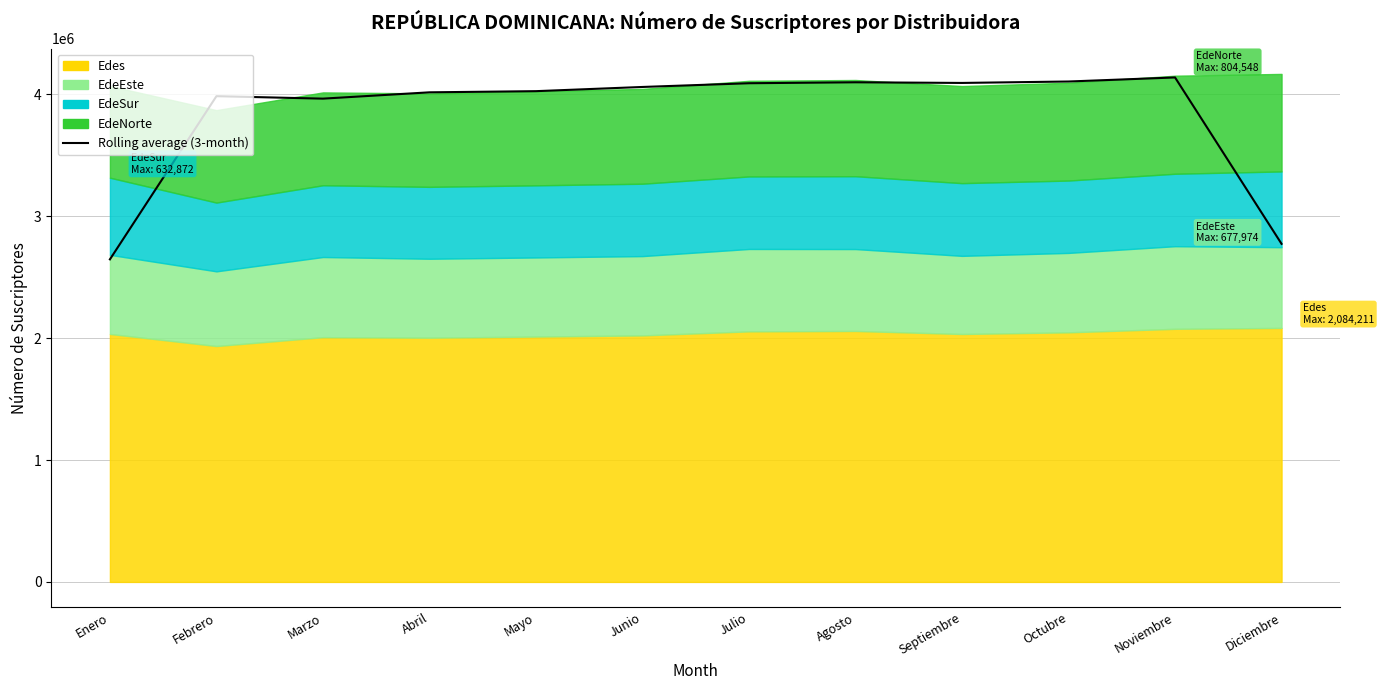

What is the sum of the values at Junio and Febrero?

8047204.7